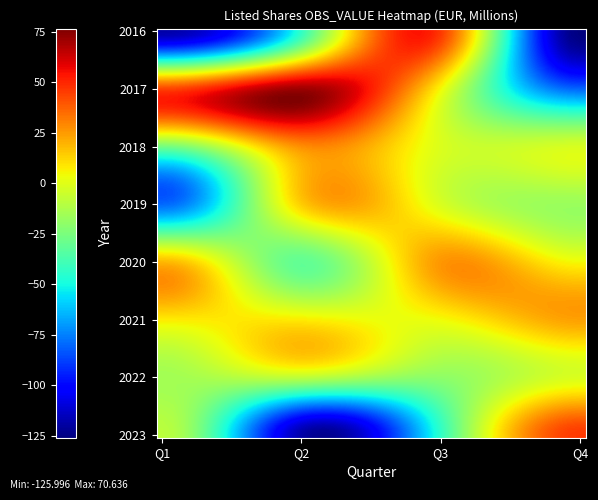

At which category is the sum across all series the highest?

Q3